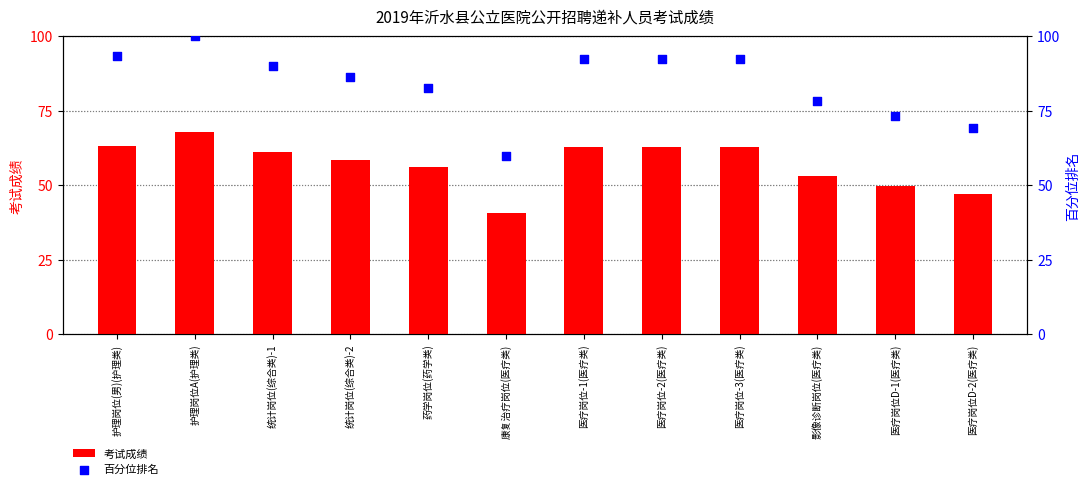

Which series contains the lowest Y value?

考试成绩